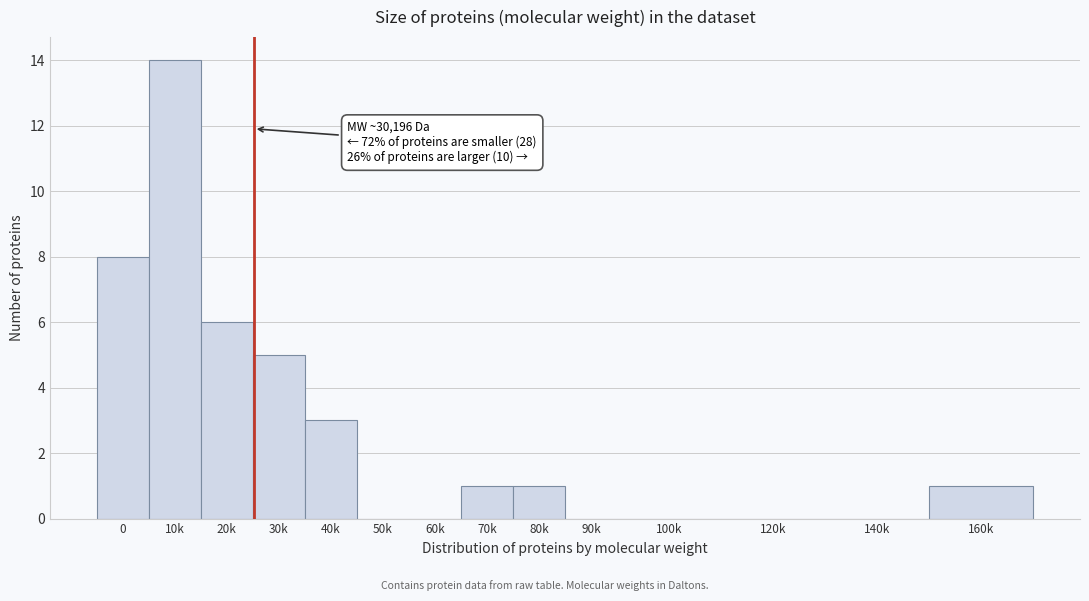

What is the sum of all values?

39